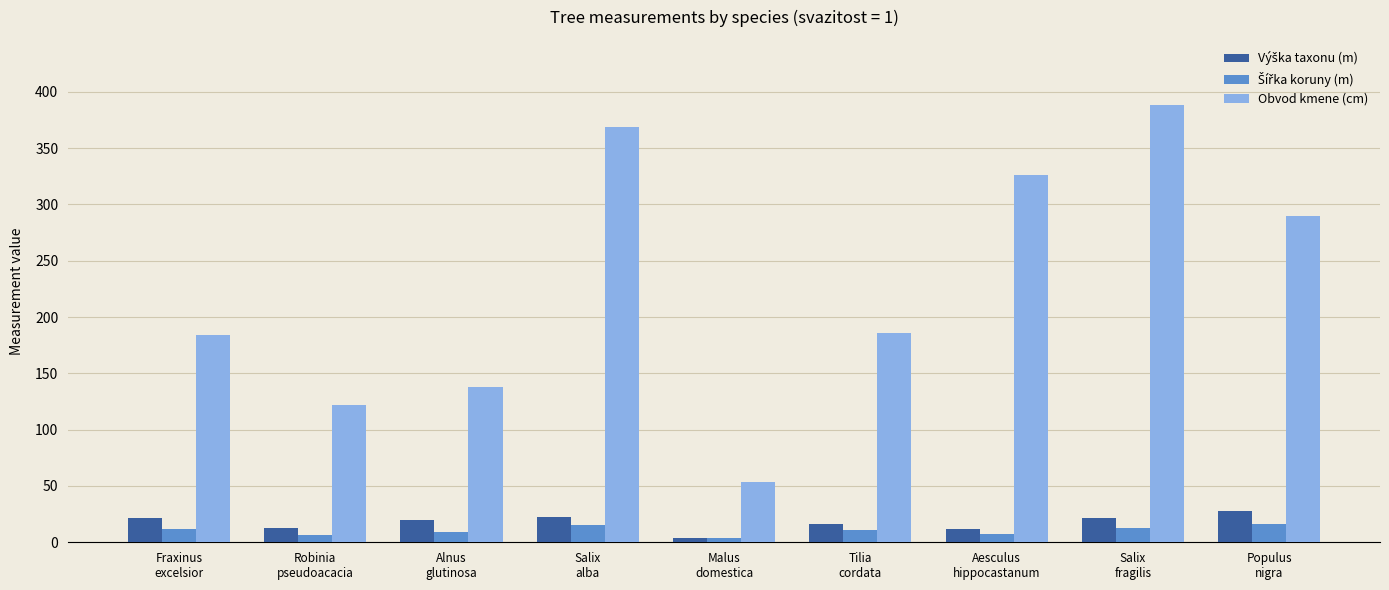

What is the label of the 5th bar from the left?

Malus
domestica